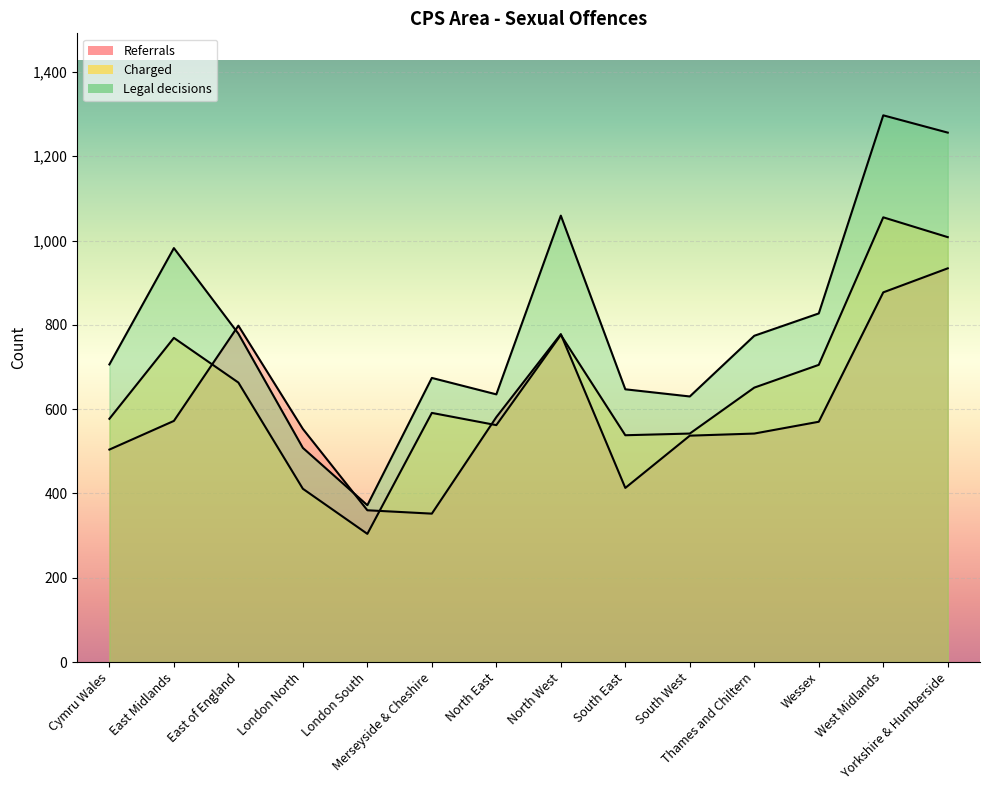

True or false: Charged has a value of 910 at South West.

False